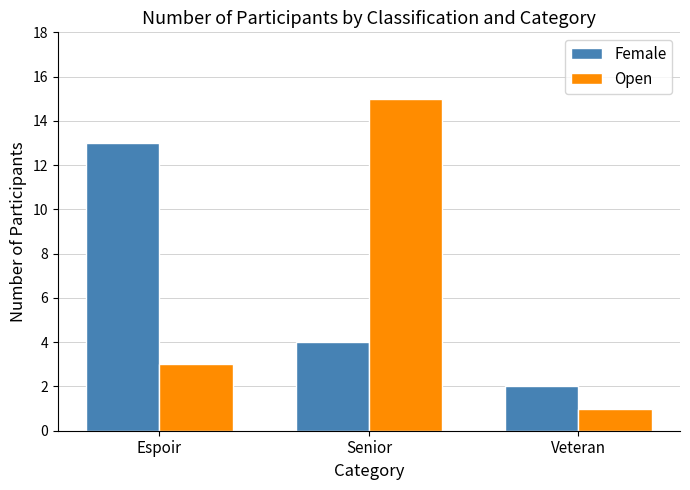

At which label is Open closest to 8?

Espoir